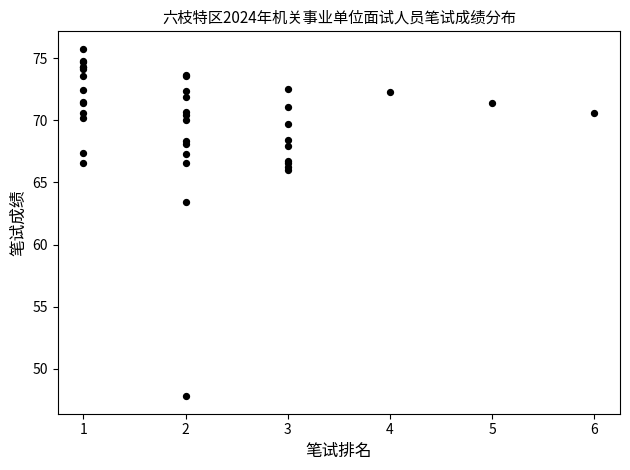

What Y value in the scatter plot is closest to 61?

63.4